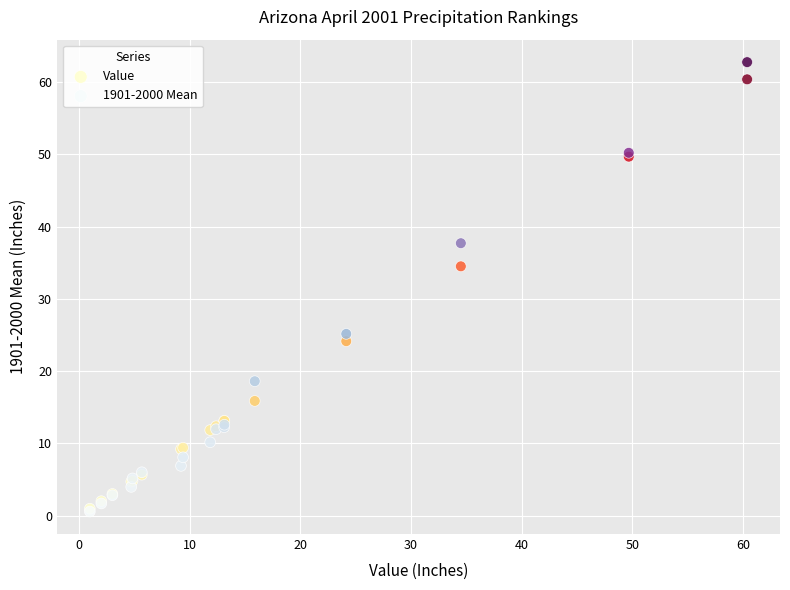

Across all series, what Y value is closest to 31?

34.5